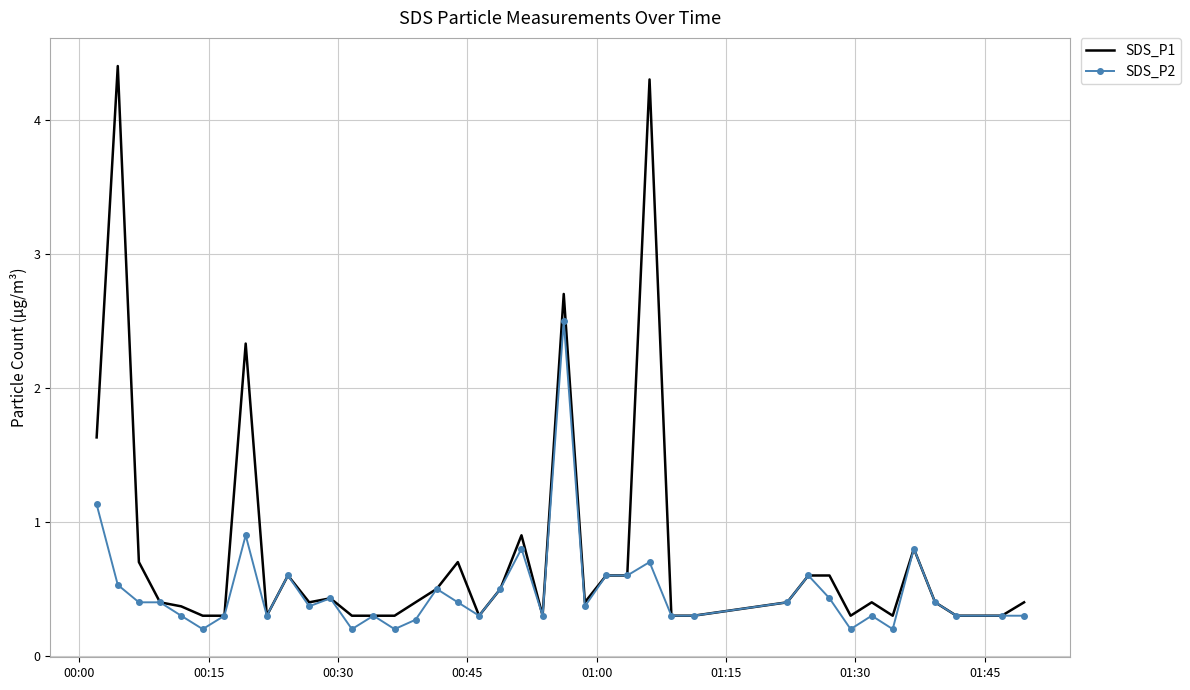

Rank the series by their maximum value, from highest to lowest.

SDS_P1, SDS_P2